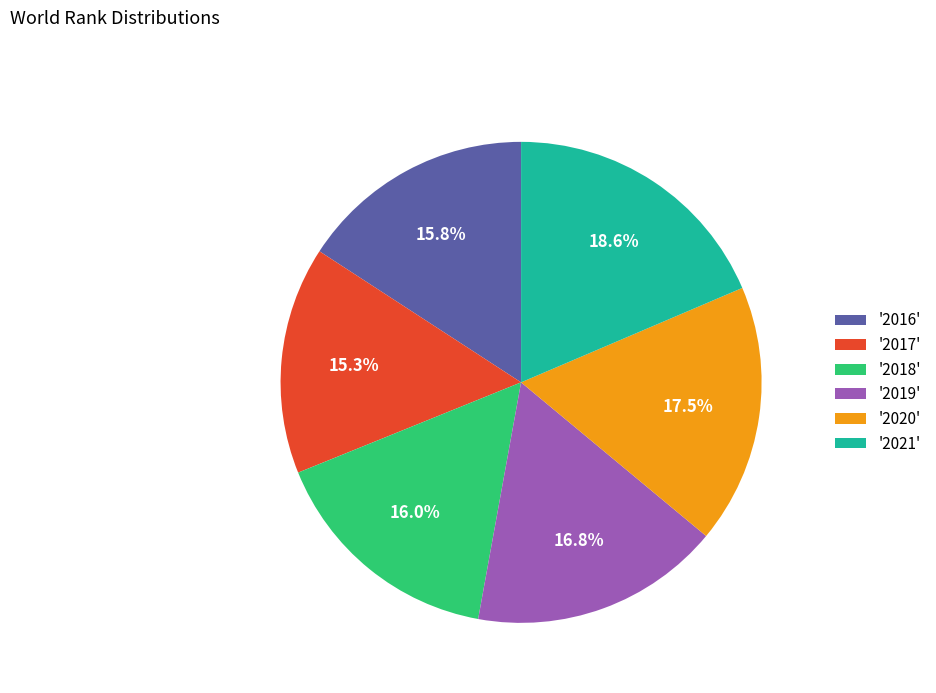

Which category has the biggest portion of the pie?

'2021'